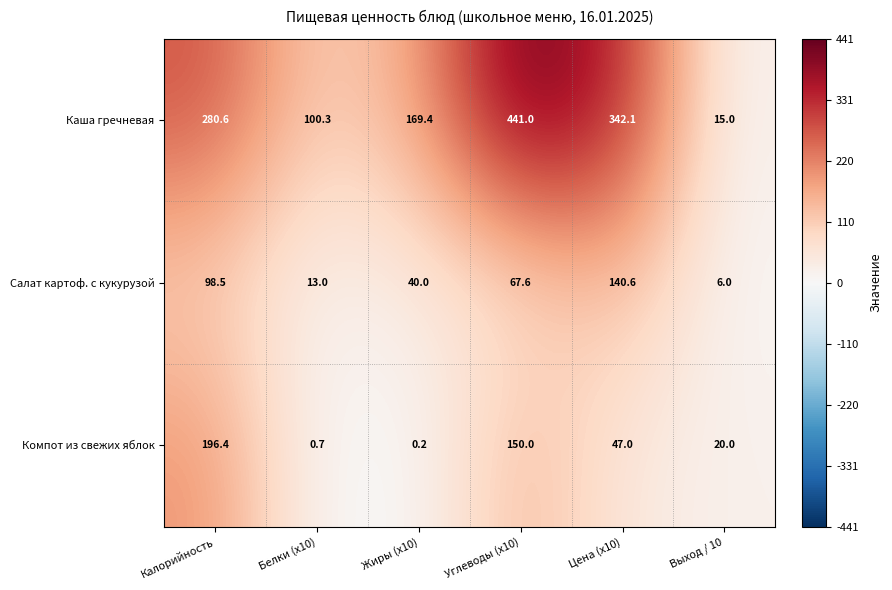

At Жиры (x10), list the series in order from smallest to largest.

Компот из свежих яблок, Салат картоф. с кукурузой, Каша гречневая